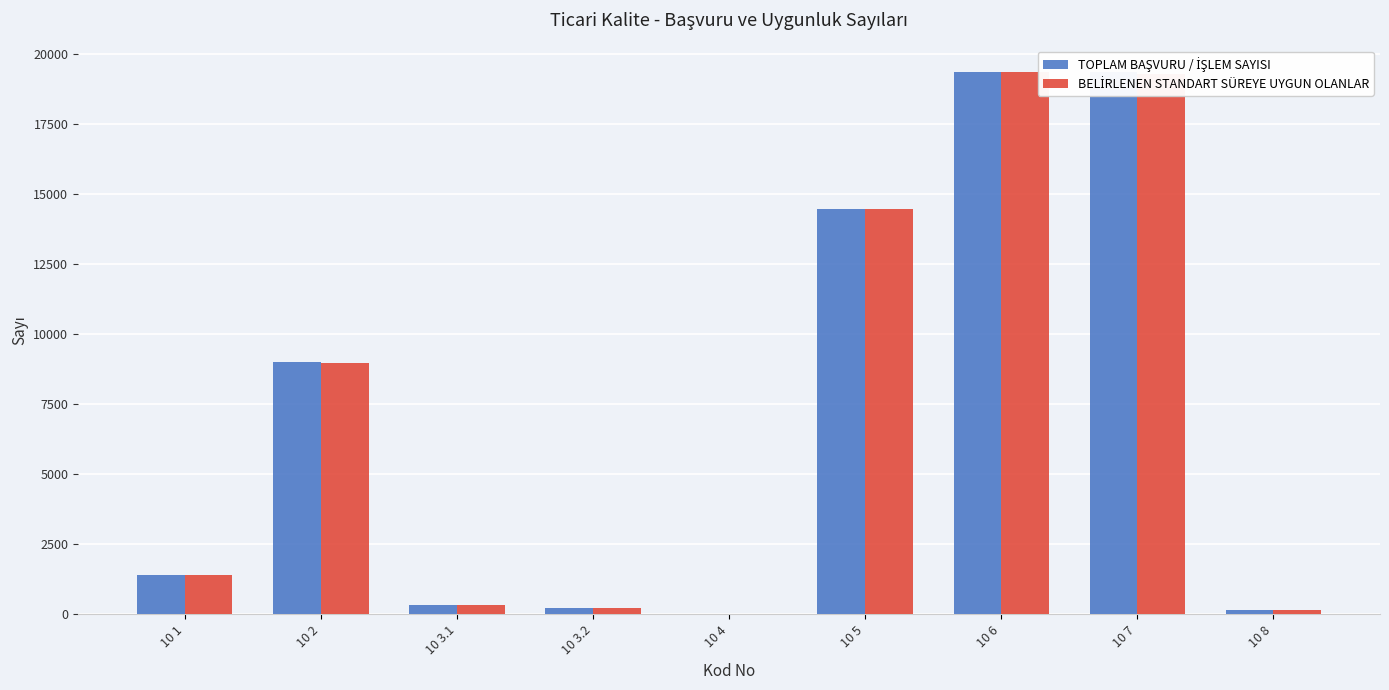

What is the greatest value displayed?

19325